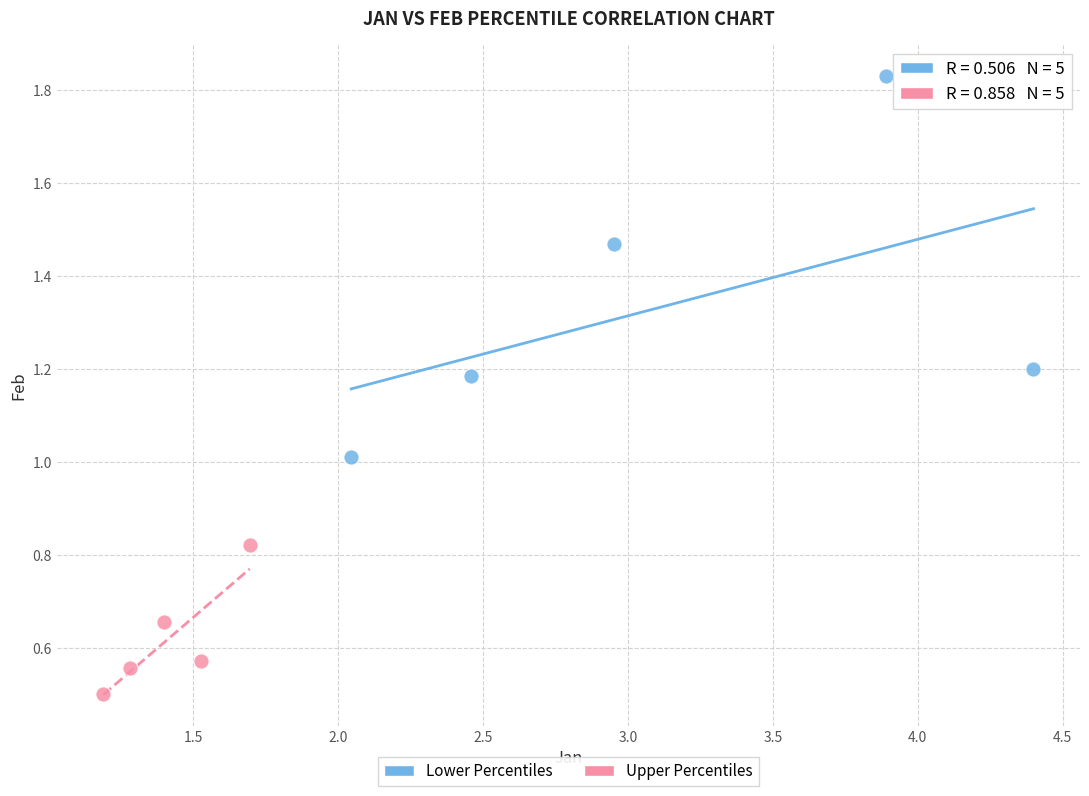

What are all the series names shown in the legend?

Lower Percentiles, Upper Percentiles